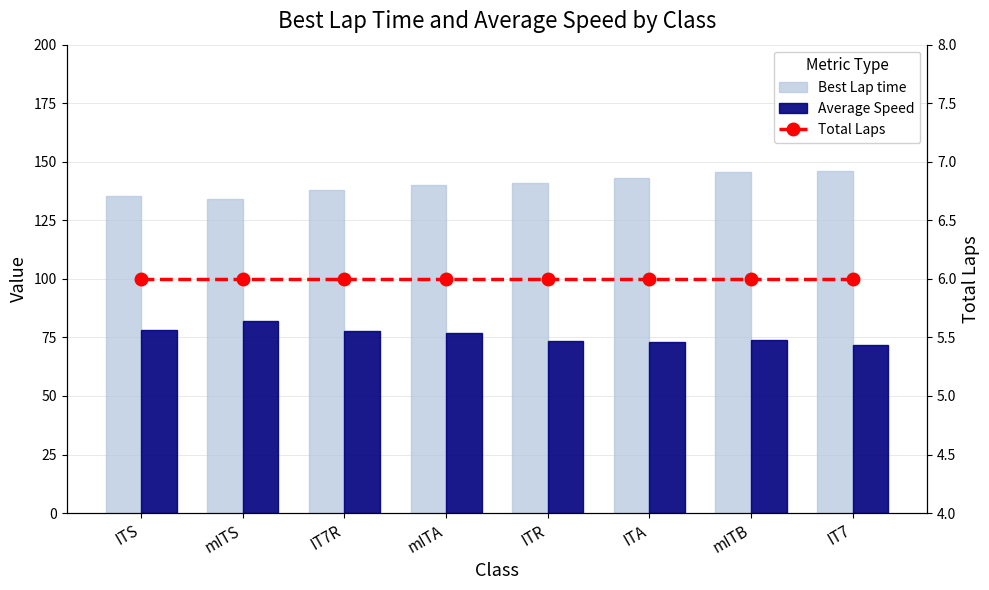

What is the difference between the maximum and minimum values in the Average Speed series?

10.4